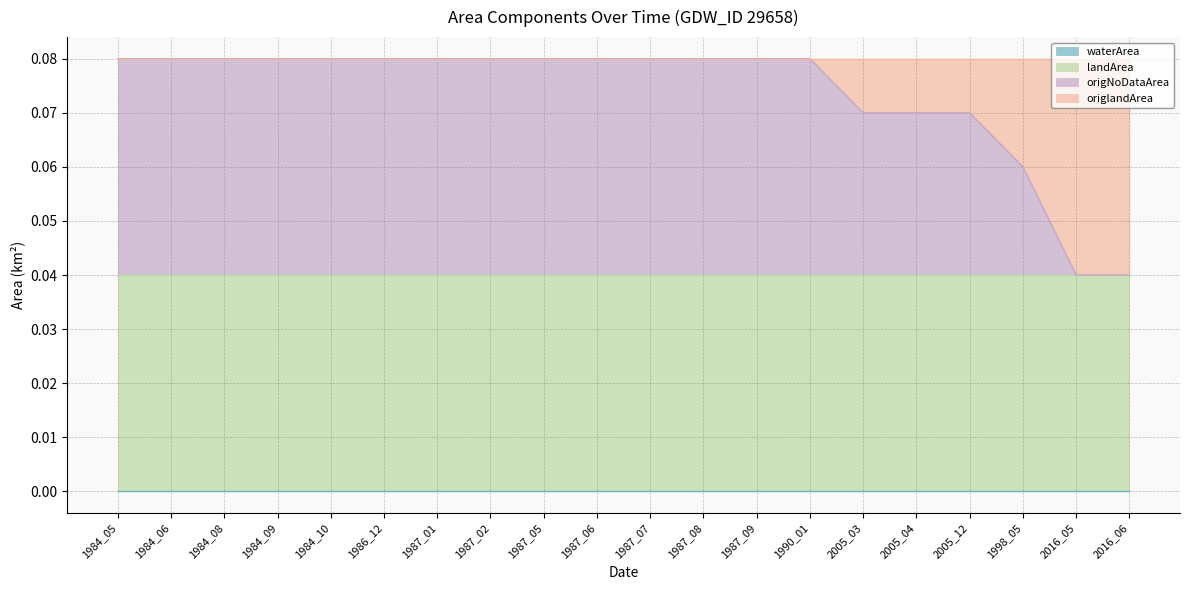

Which series has the largest range (max minus min)?

origNoDataArea